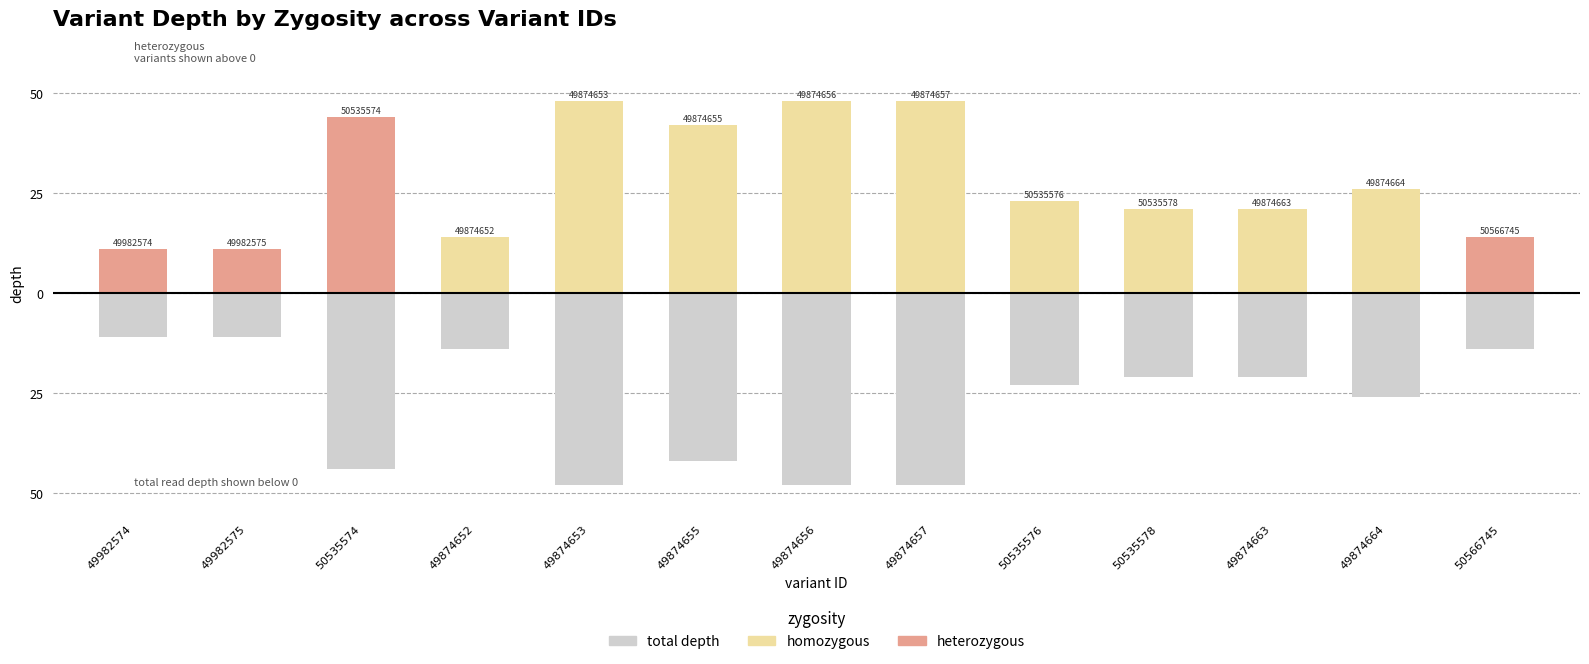

What is the label of the 3rd bar from the right?

49874663